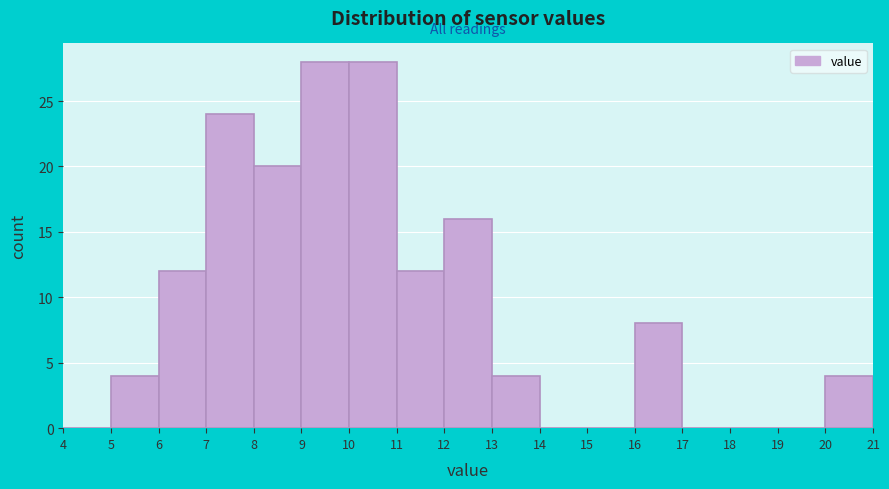

Reading left to right, transcribe this chart: for each bar, give the range it covers on the x-axis and its height. The values are not printed on the chart, so give them approximately, as read against the axis.

4 to 5: 0
5 to 6: 4
6 to 7: 12
7 to 8: 24
8 to 9: 20
9 to 10: 28
10 to 11: 28
11 to 12: 12
12 to 13: 16
13 to 14: 4
14 to 15: 0
15 to 16: 0
16 to 17: 8
17 to 18: 0
18 to 19: 0
19 to 20: 0
20 to 21: 4